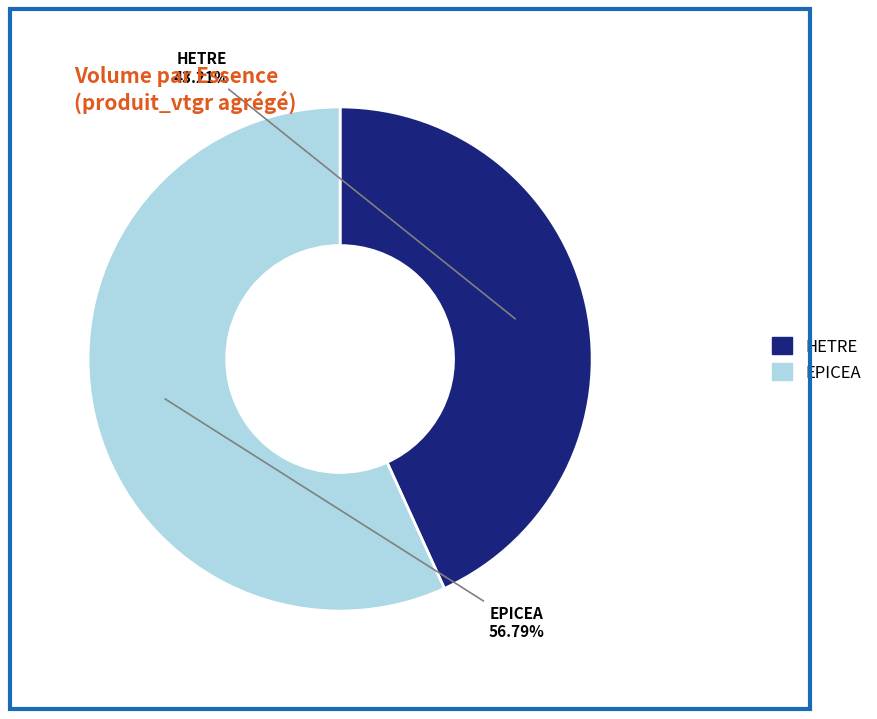

What is the smallest slice in the pie chart?

HETRE